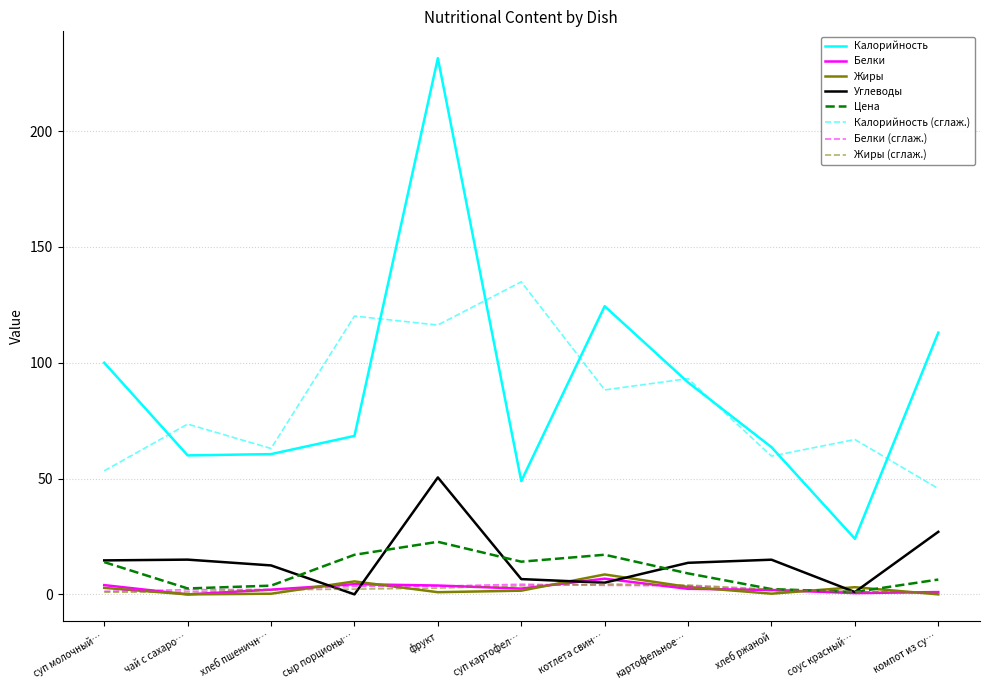

Which series has the largest total across all categories?

Калорийность